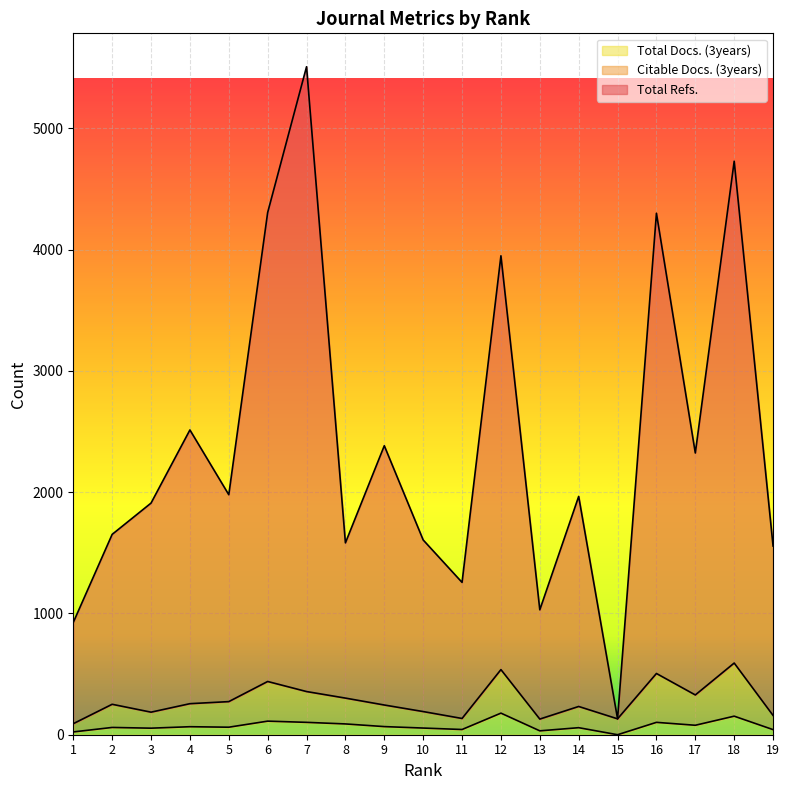

List the labels in order of Total Refs. value, smallest first.

15, 1, 13, 11, 19, 8, 10, 2, 3, 14, 5, 17, 9, 4, 12, 16, 6, 18, 7